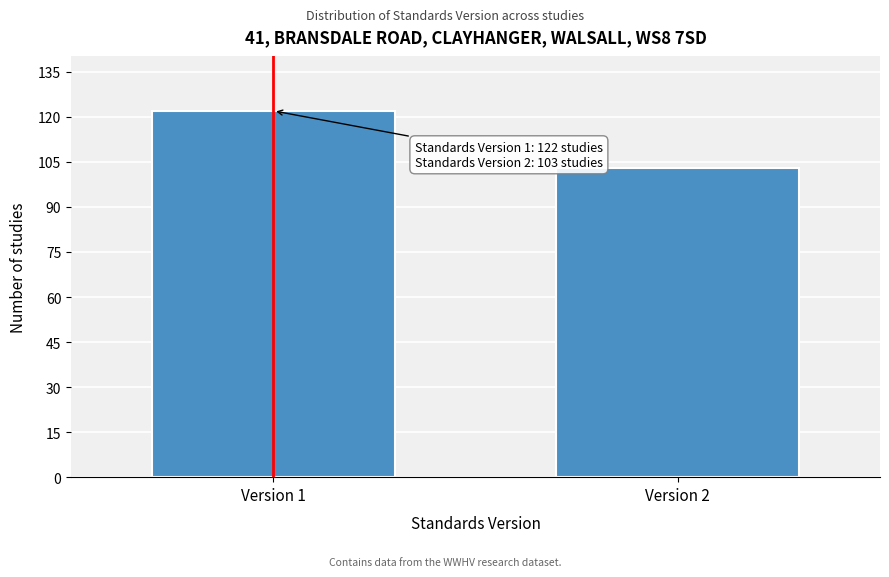

Reading right to left, list all the values displayed in this chart.

Version 2=103	Version 1=122